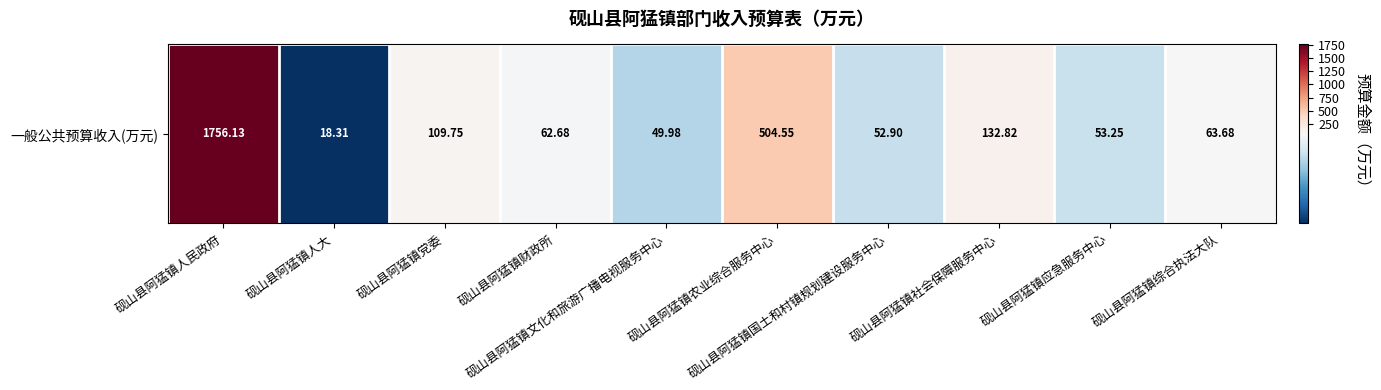

Reading left to right, transcribe all the data shown in this chart.

砚山县阿猛镇人民政府=1756.1	砚山县阿猛镇人大=18.3	砚山县阿猛镇党委=109.8	砚山县阿猛镇财政所=62.7	砚山县阿猛镇文化和旅游广播电视服务中心=50.0	砚山县阿猛镇农业综合服务中心=504.5	砚山县阿猛镇国土和村镇规划建设服务中心=52.9	砚山县阿猛镇社会保障服务中心=132.8	砚山县阿猛镇应急服务中心=53.2	砚山县阿猛镇综合执法大队=63.7